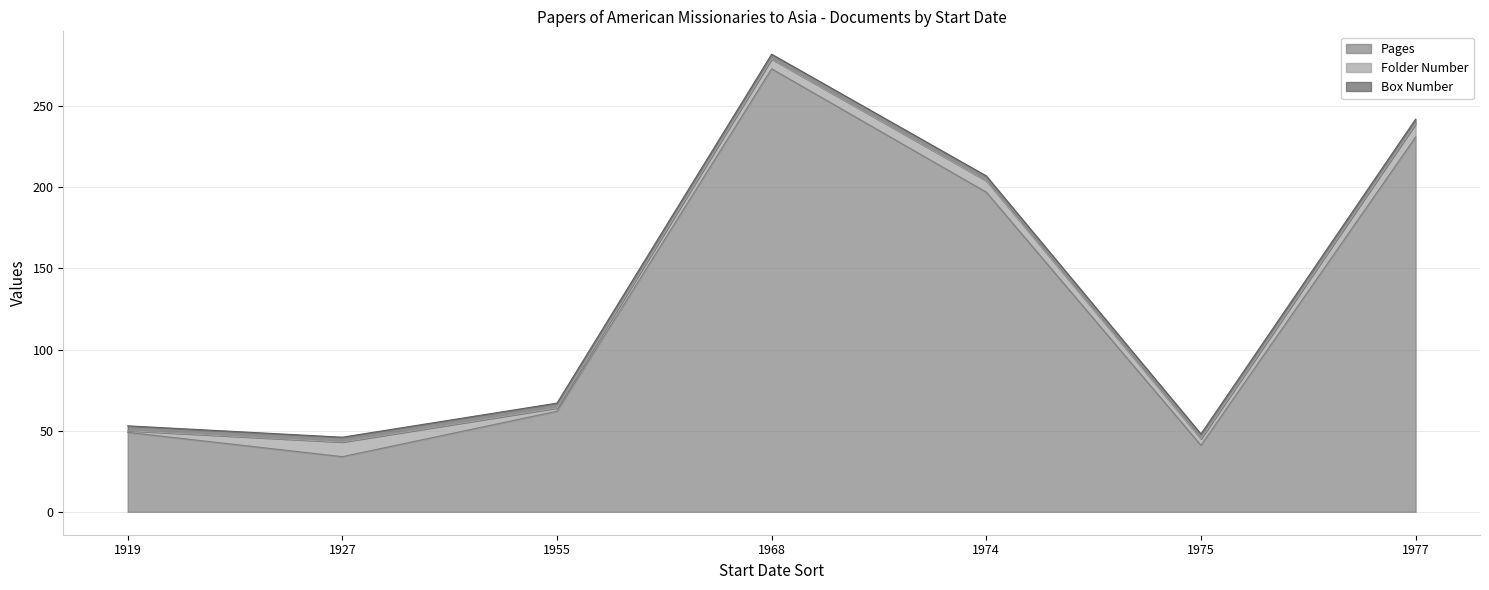

At which category does Pages reach its first local peak?

1968